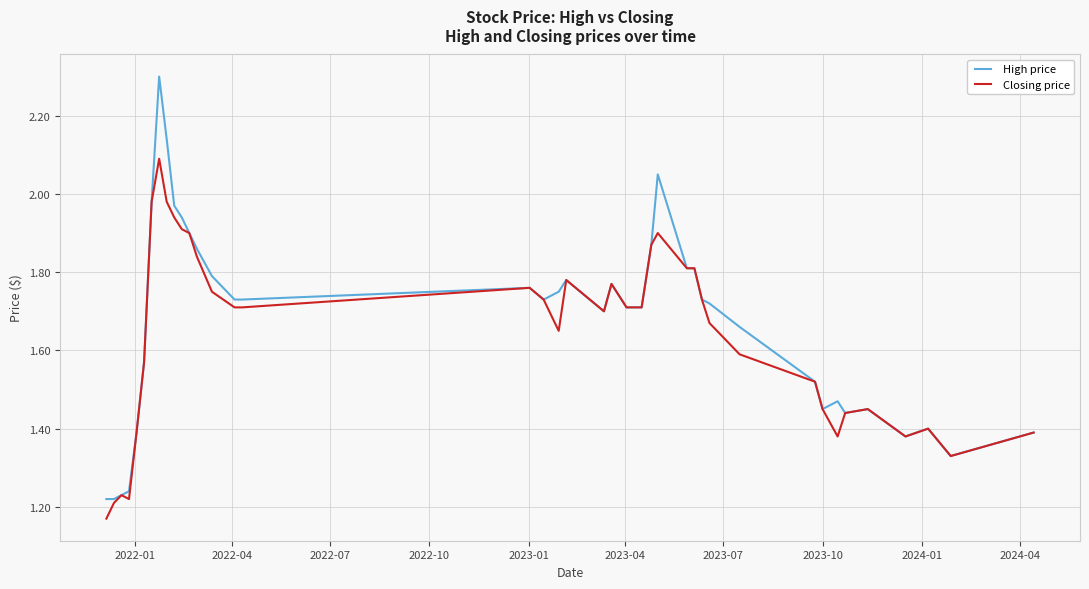

Which series has the widest spread of values?

High price